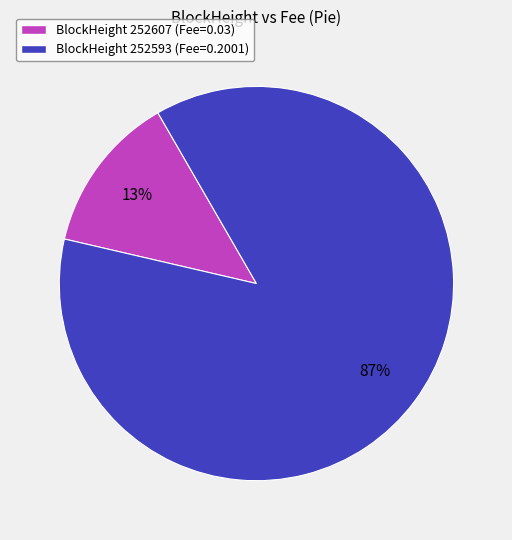

How many segments does this pie chart have?

2